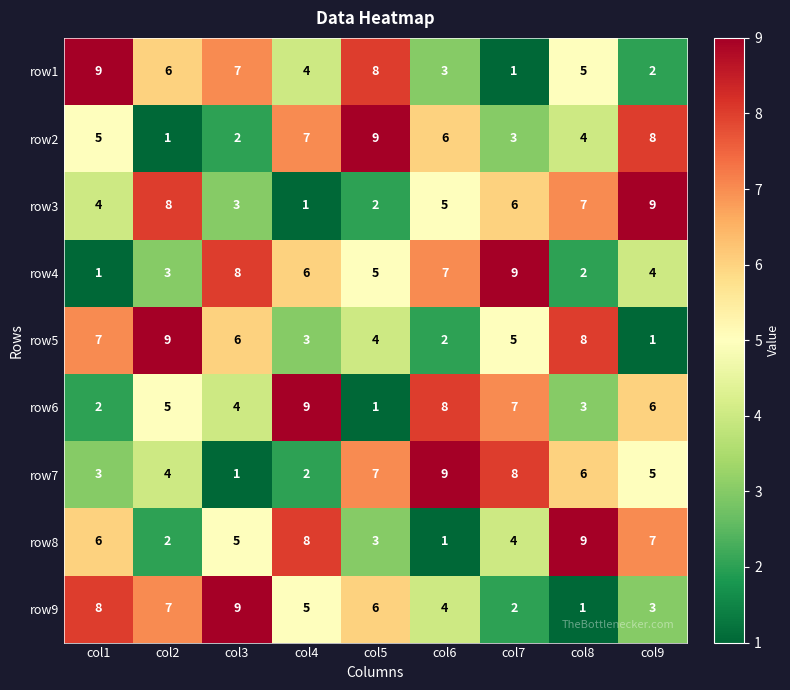

What is the sum of all row3 values?

45